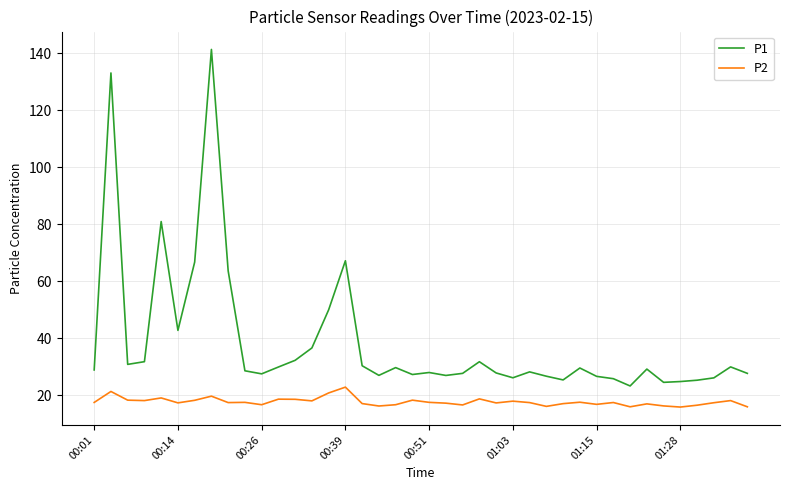

What is the lowest value of the P1 series?

23.3